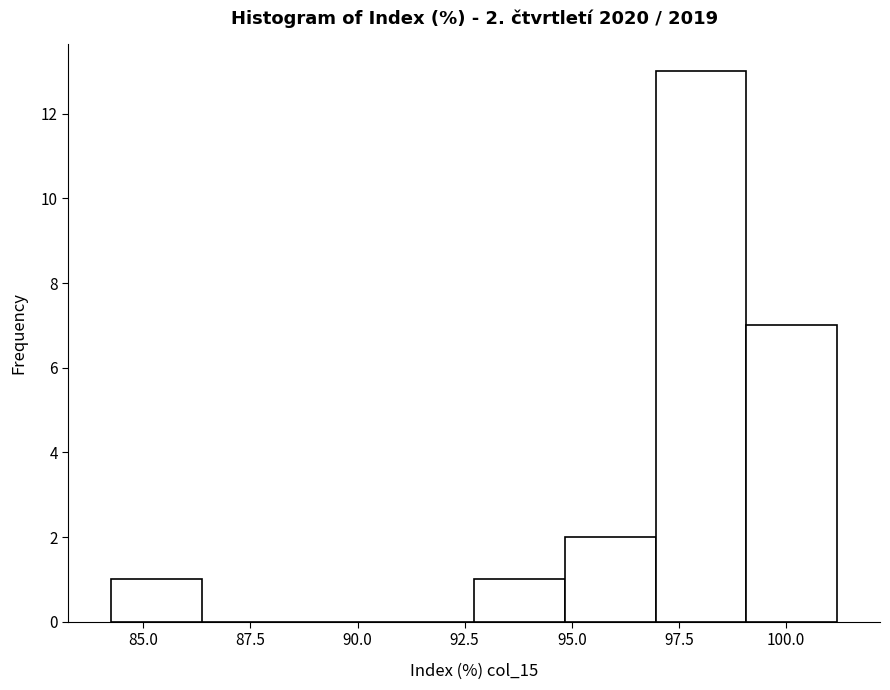

Which range on the x-axis has the tallest bar?

97.0 to 99.0